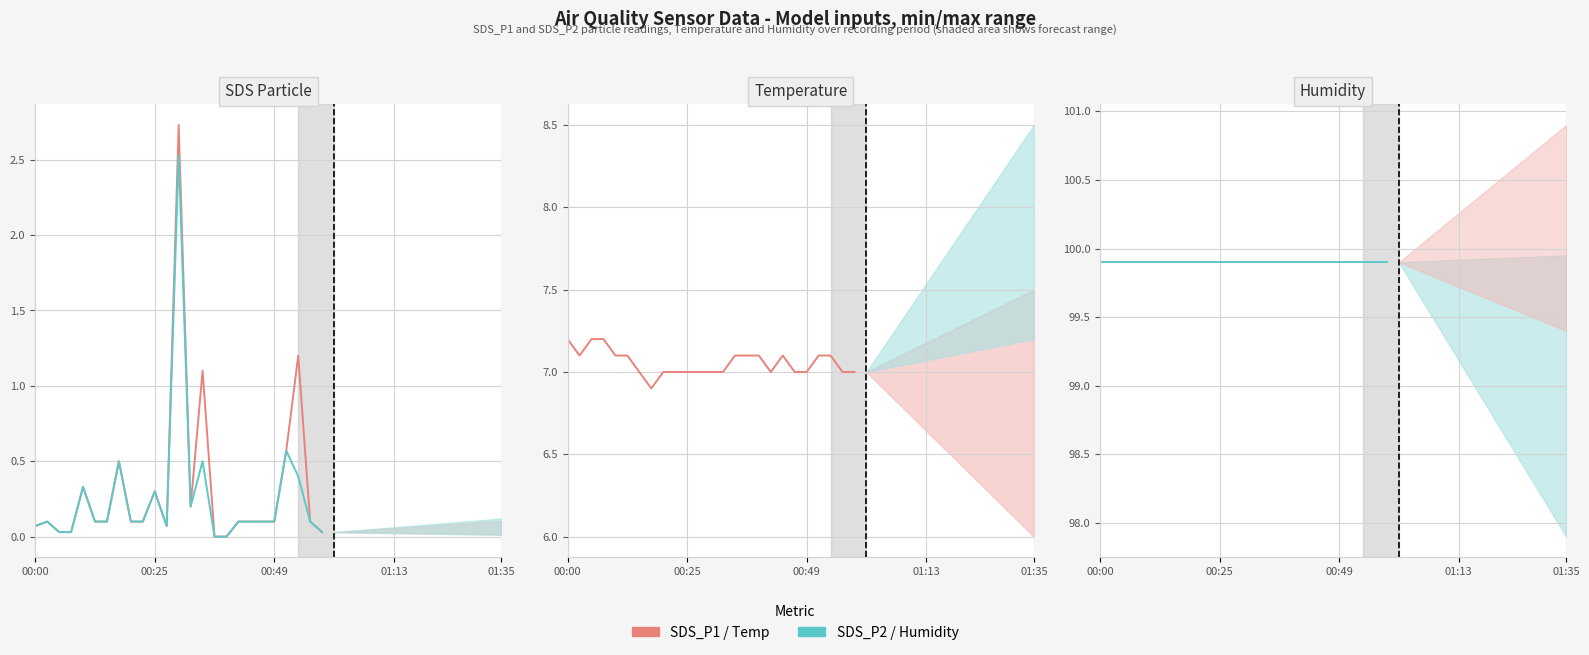

What is the label of the 4th point from the left?

01:13